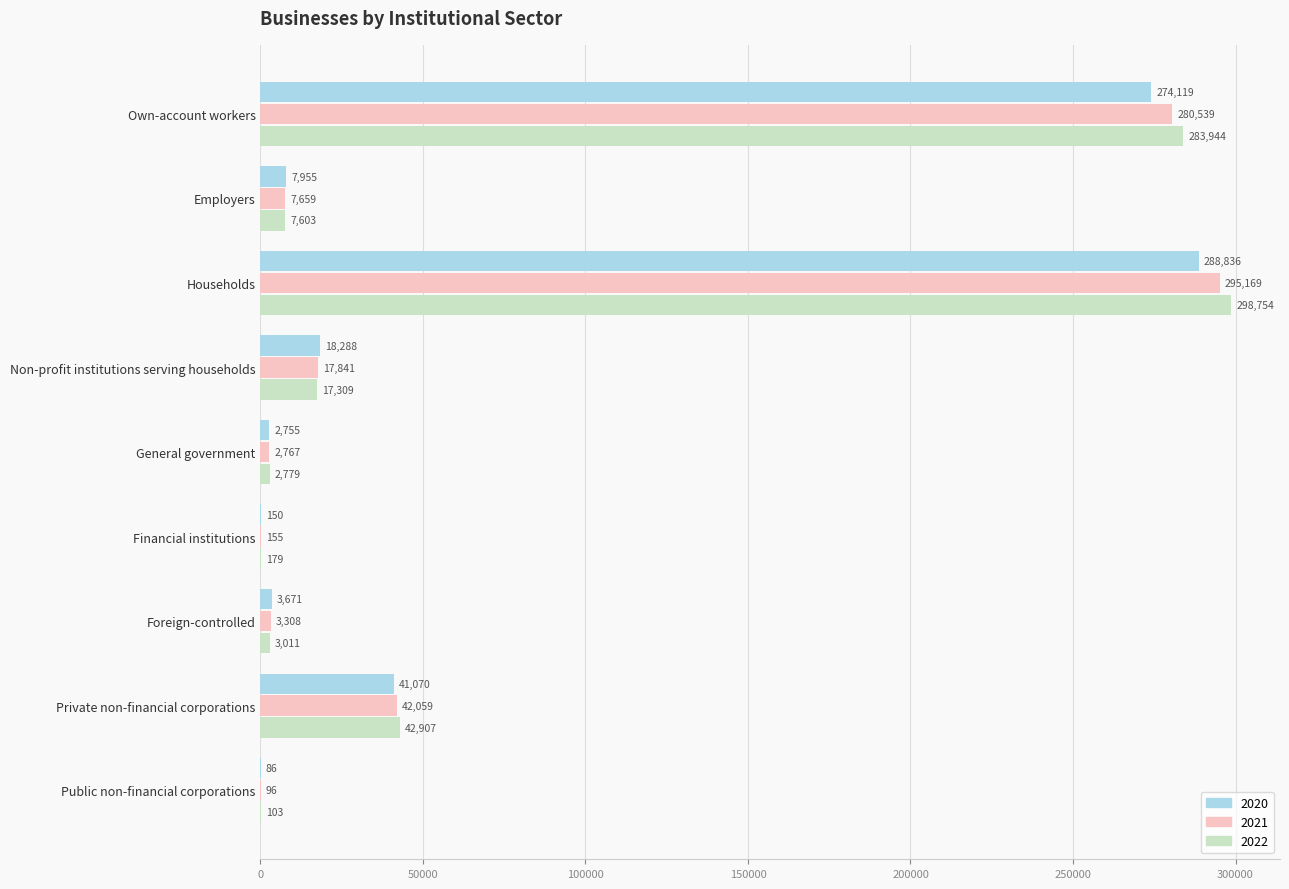

What is the total value across all series at Financial institutions?

484